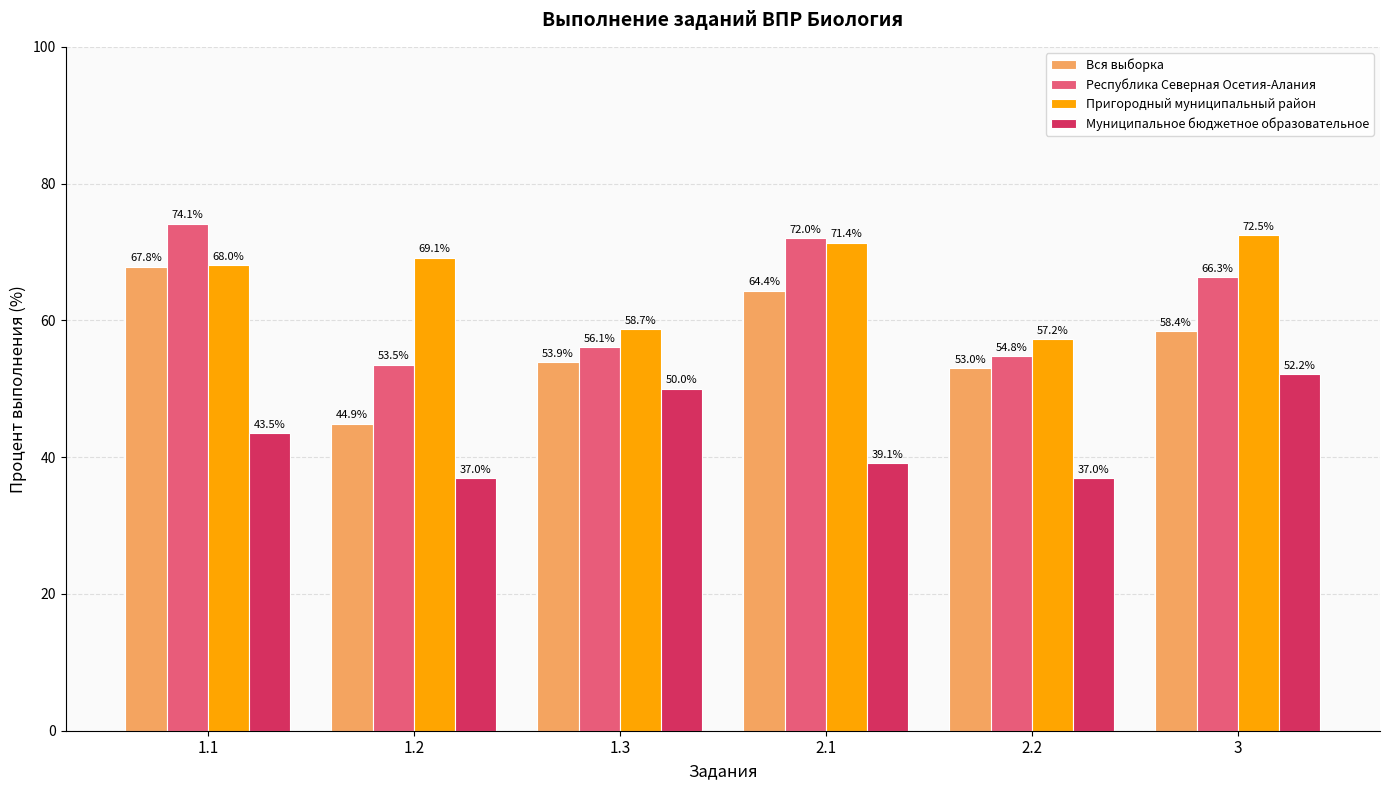

What is the difference between the highest and lowest values at 1.3?

8.7